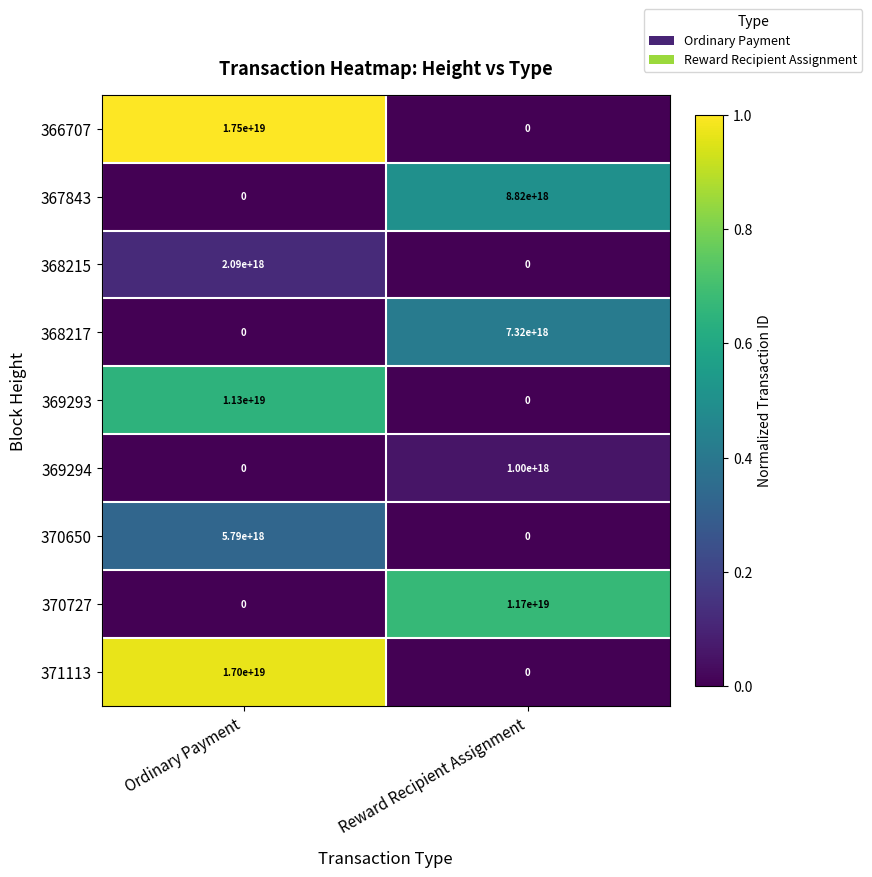

List the labels in order of 370650 value, smallest first.

Reward Recipient Assignment, Ordinary Payment